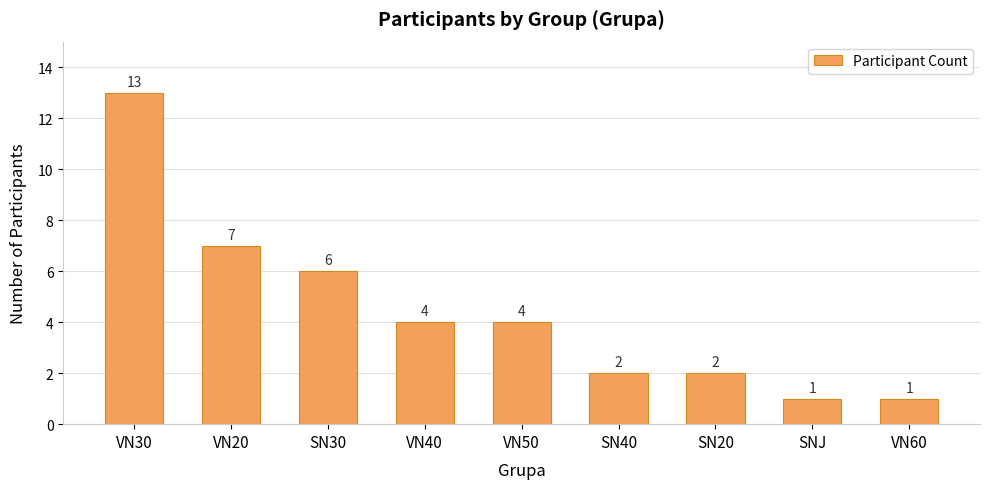

Where does the data first go above 4?

VN30